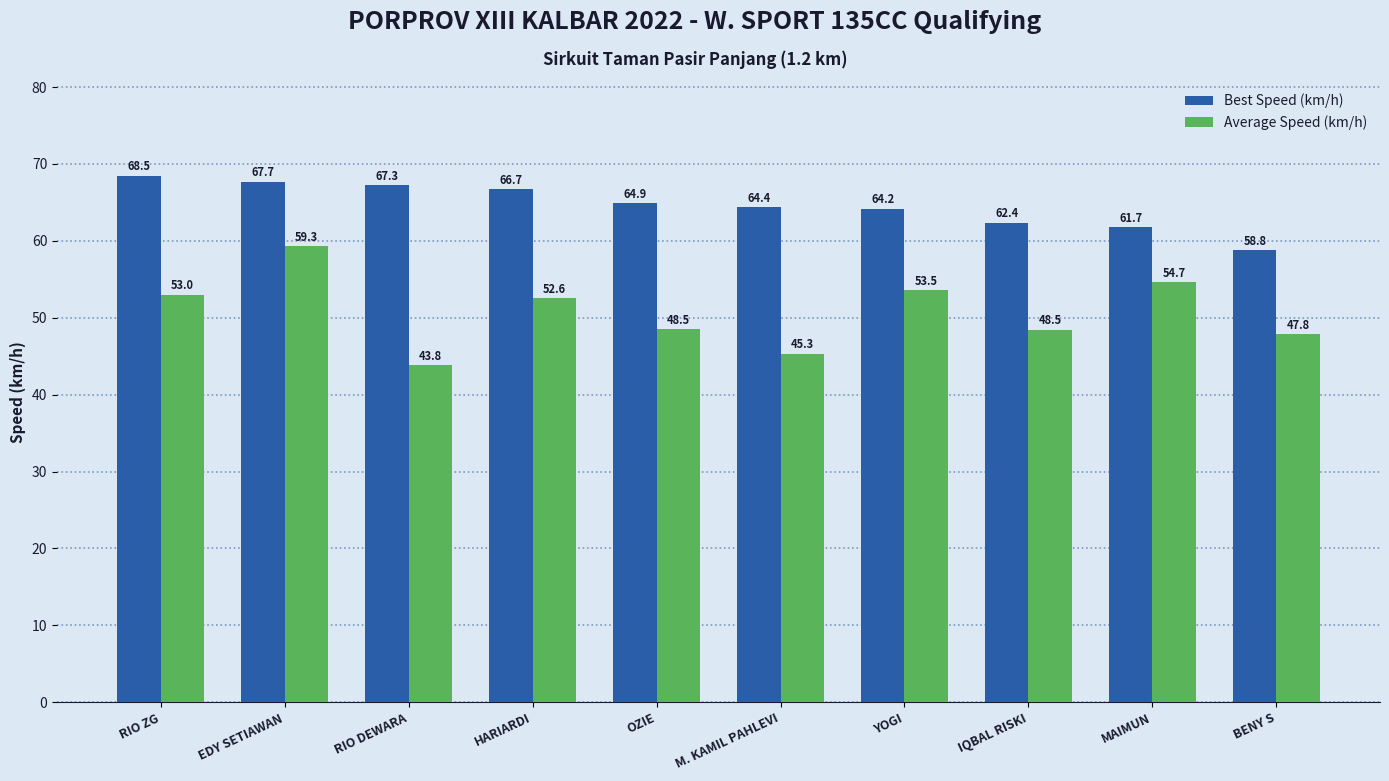

Does the chart contain any negative values?

No